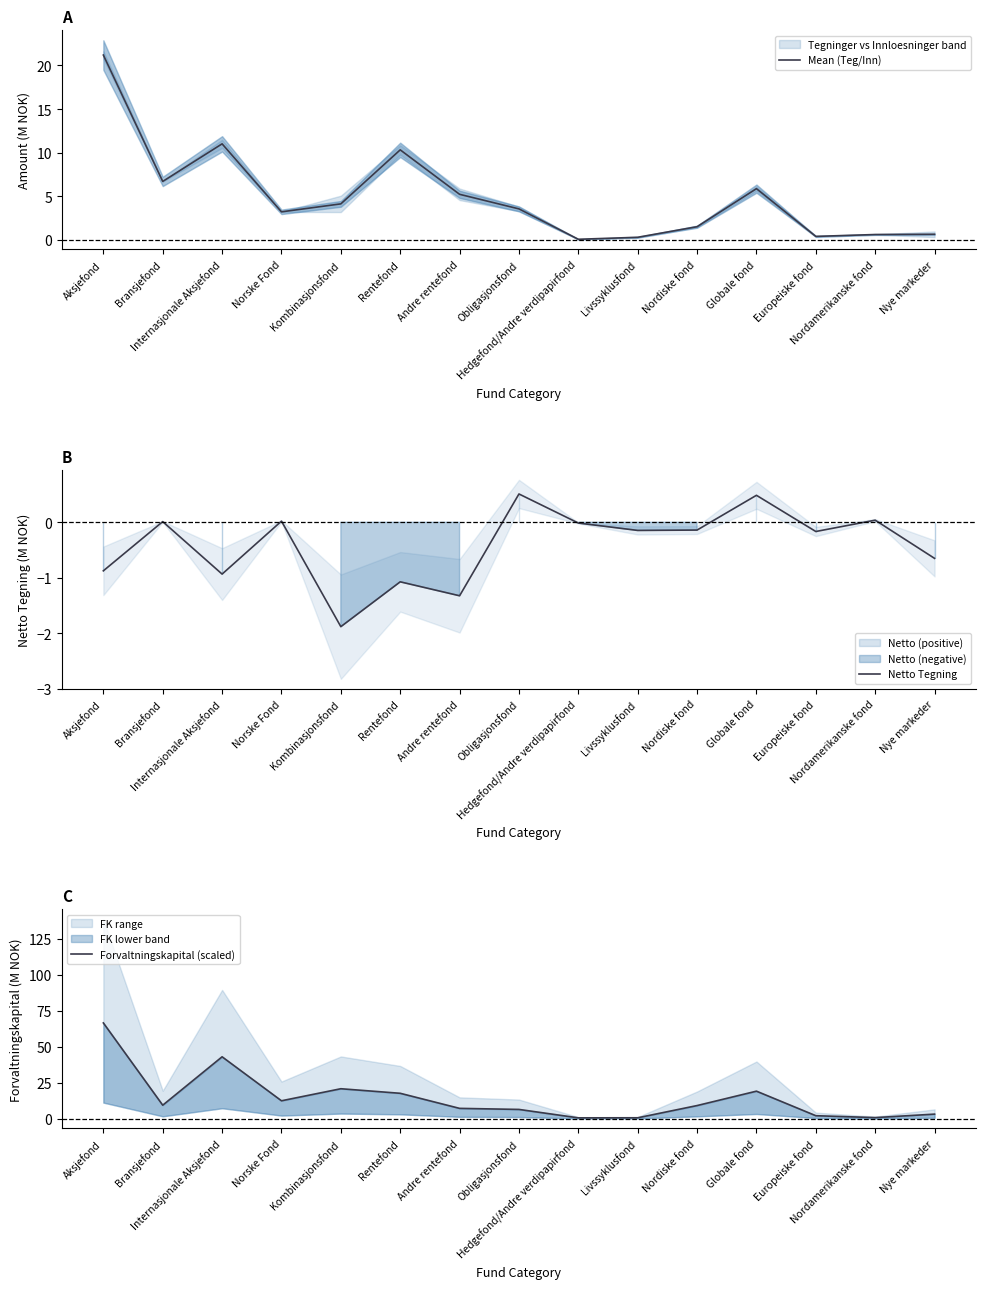

Read the Forvaltningskapital (scaled) value at Norske Fond.

12.3